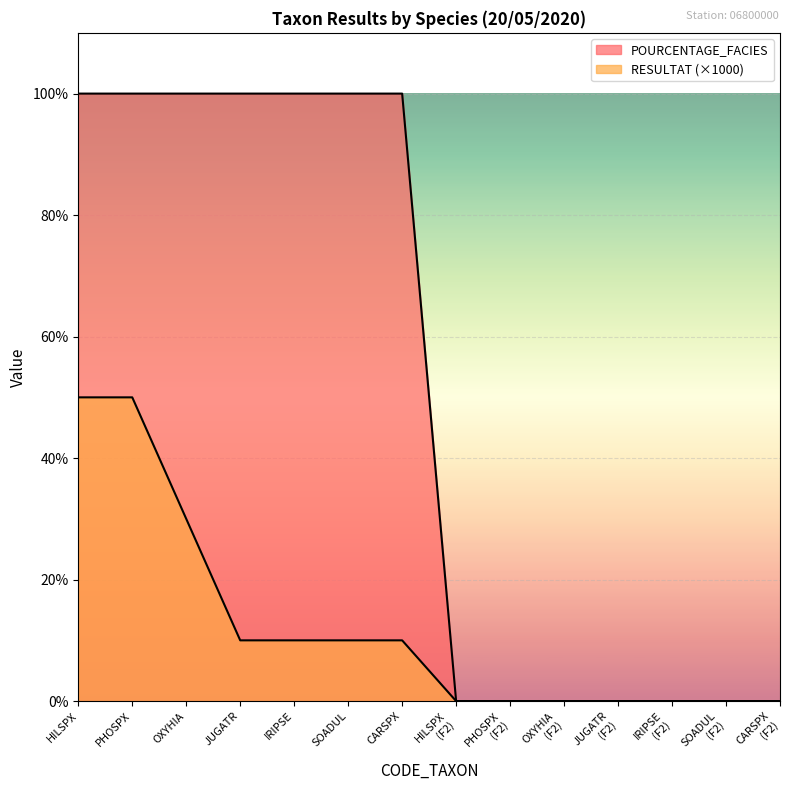

What is the sum of all RESULTAT values?

170